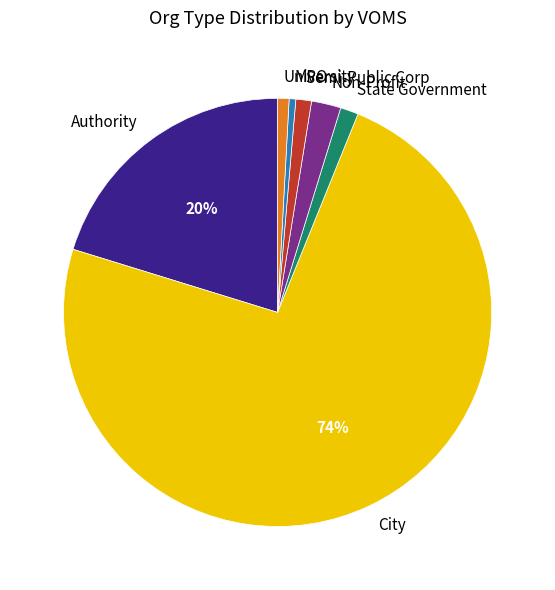

To the nearest percent, what is the average slice percentage?

14%